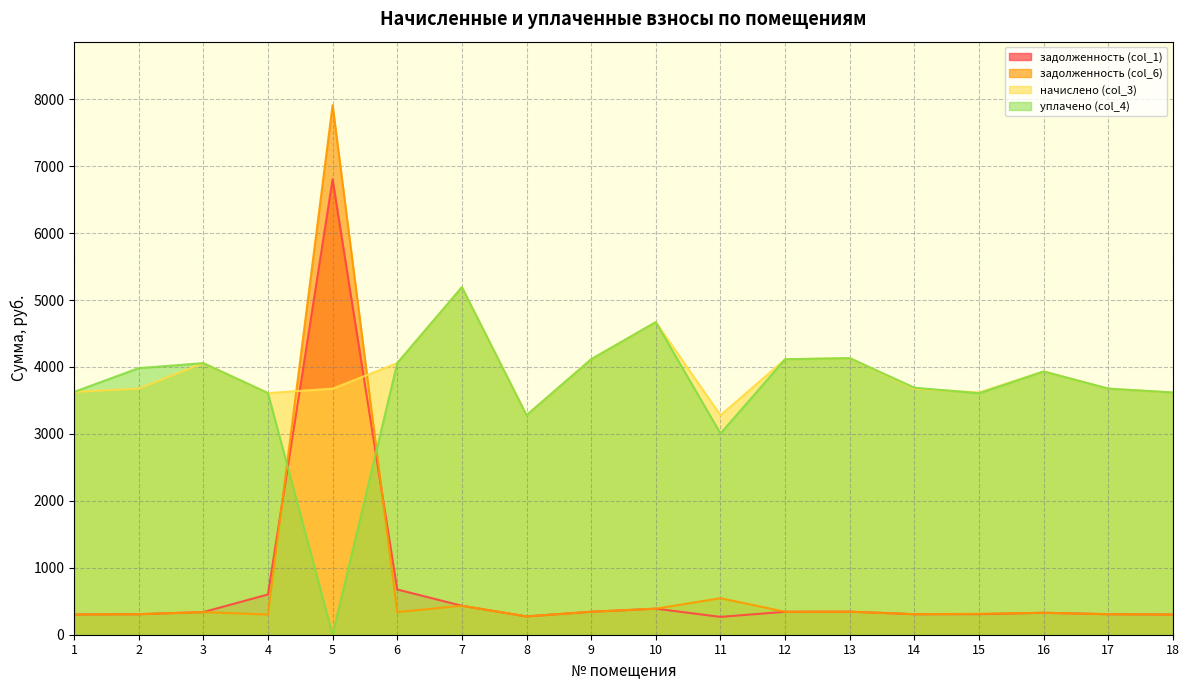

Reading left to right, what are all the values shown in this chart?

задолженность (col_1): 302.2	306.4	338.1	601.7	6801.7	676.2	432.6	273.2	342.9	389.2	266.5	342.9	344.3	306.4	307.6	327.8	306.4	301.5
задолженность (col_6): 302.2	306.4	338.1	300.8	7910.5	338.1	432.6	273.2	342.9	389.2	545.7	342.9	344.3	306.4	312.2	327.8	306.4	301.5
начислено (col_3): 3626.6	3676.3	4057.2	3610.1	3676.3	4057.2	5191.6	3278.9	4115.2	4669.9	3278.9	4115.2	4131.7	3676.3	3618.4	3933.0	3676.3	3618.4
уплачено (col_4): 3626.6	3982.7	4057.2	3610.1	0.0	4057.2	5191.6	3278.9	4115.2	4669.9	3006.4	4115.2	4131.7	3690.1	3607.7	3933.0	3676.3	3618.4